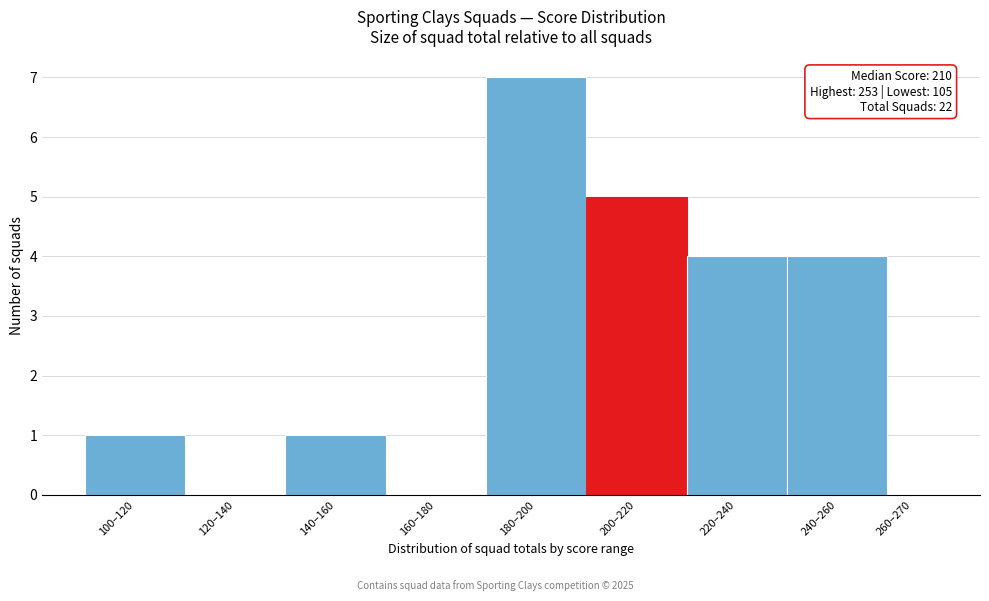

Reading left to right, list all the values displayed in this chart.

100–120=1	120–140=0	140–160=1	160–180=0	180–200=7	200–220=5	220–240=4	240–260=4	260–270=0